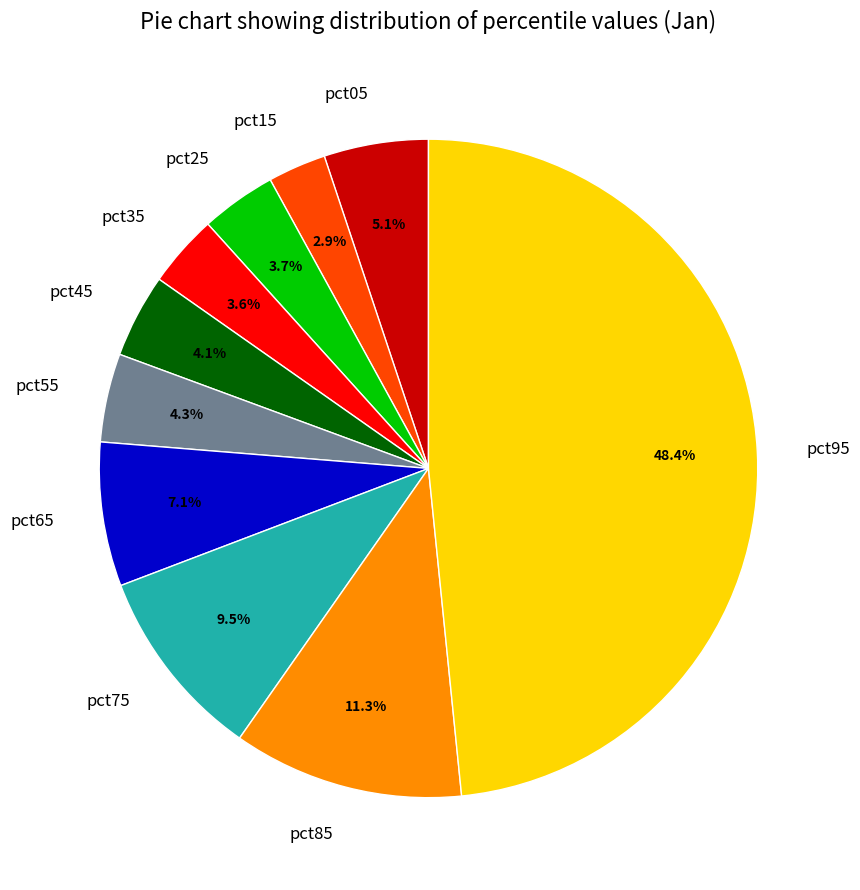

Between pct65 and pct05, which is larger?

pct65